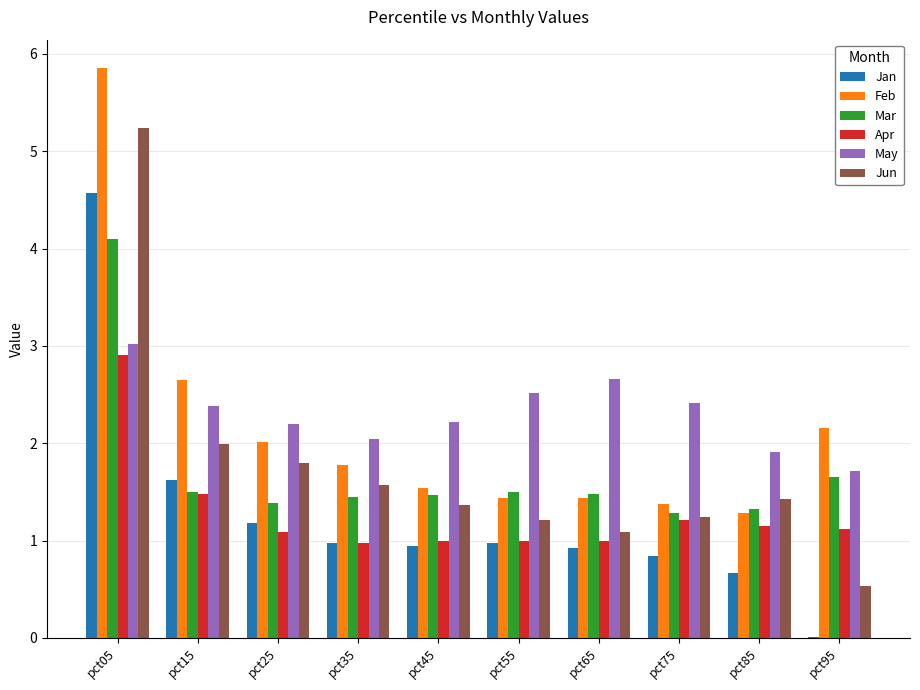

What is the highest value of the Apr series?

2.9